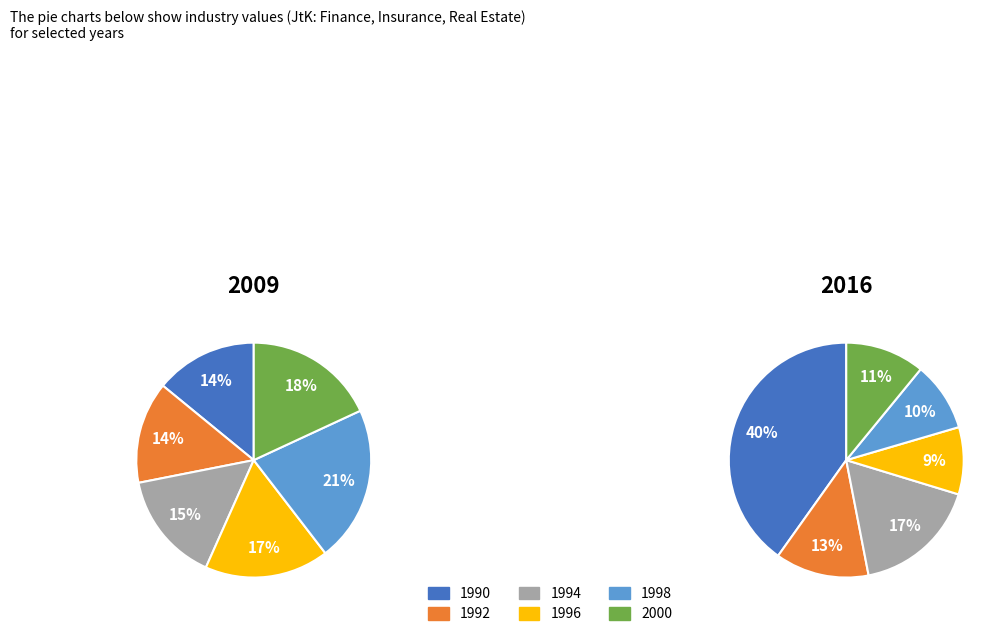

Is it true that 2000 is 11% of the pie?

True